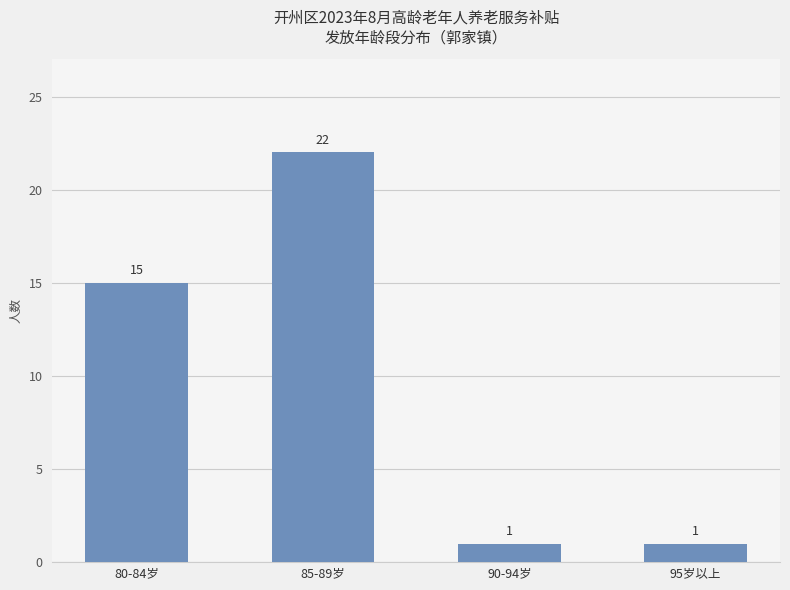

What position from the left is 90-94岁?

3